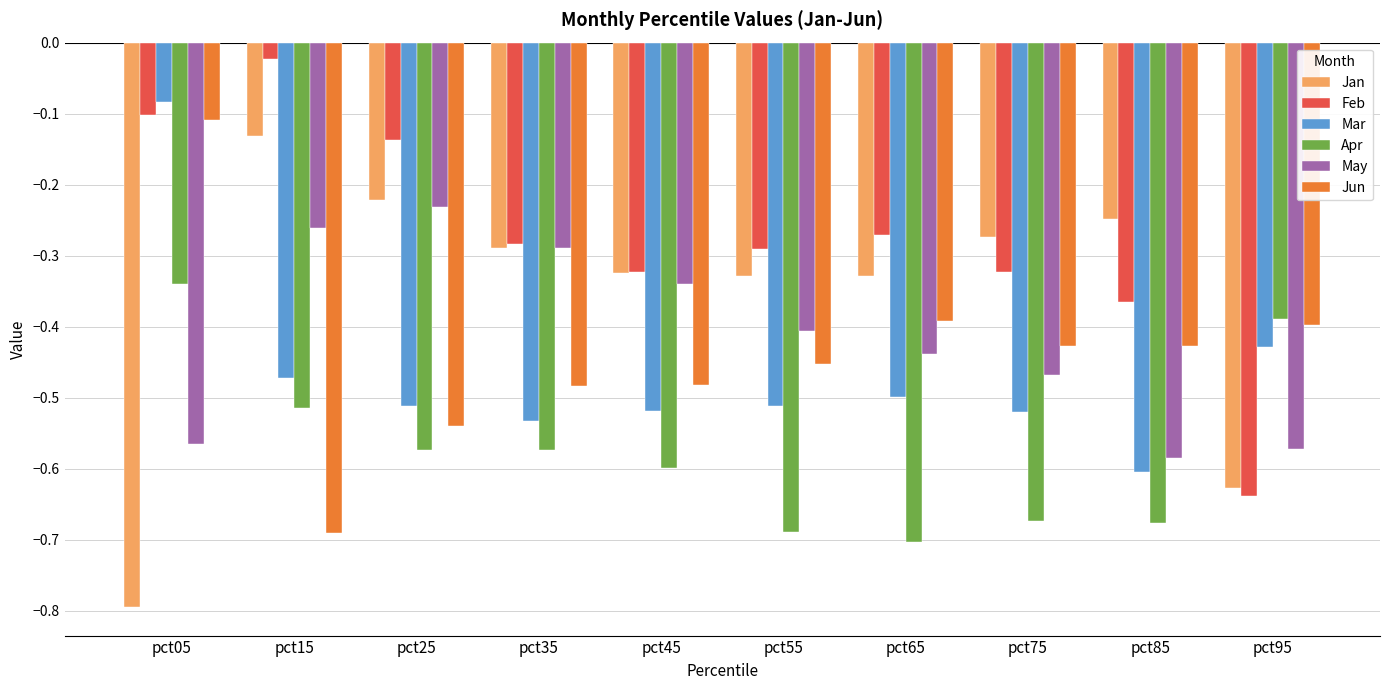

What are all the series names shown in the legend?

Jan, Feb, Mar, Apr, May, Jun